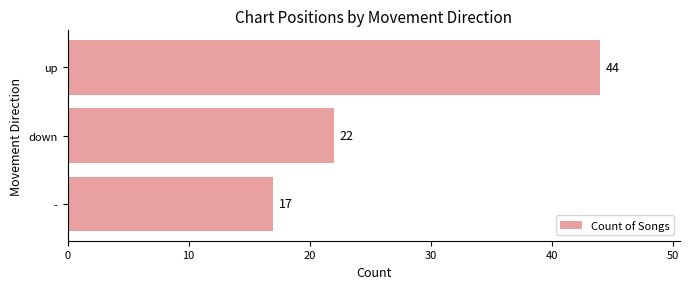

What is the label of the 2nd bar from the top?

down